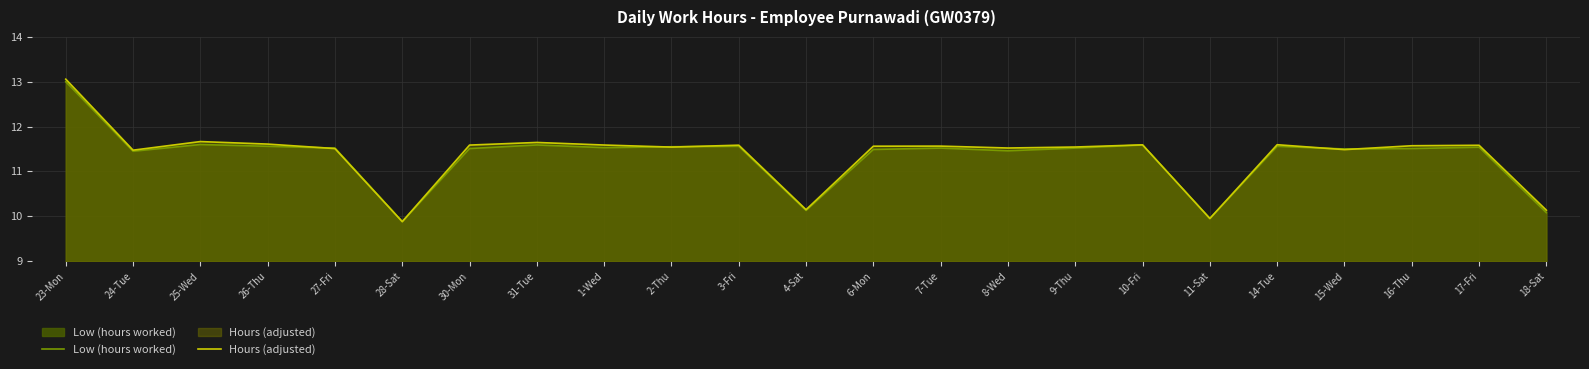

Does the chart display data point markers on the line(s)?

No